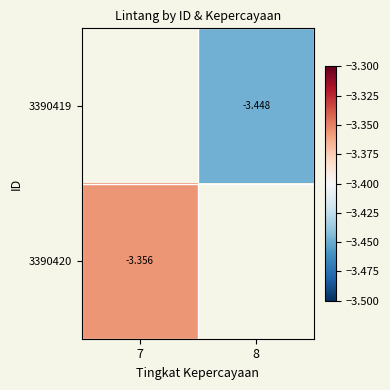

Count the number of categories in the chart.

2